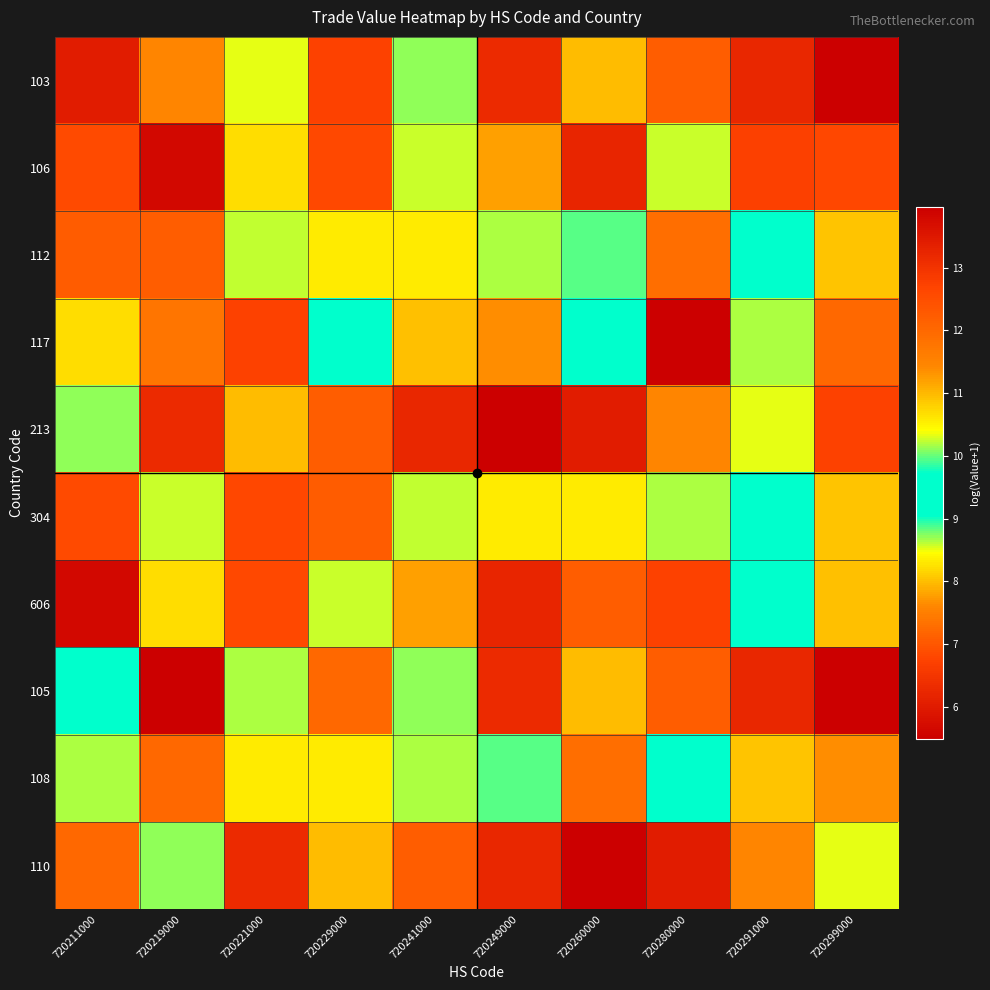

Reading left to right, what are all the values shown in this chart?

103: 720211000=6.0	720219000=7.6	720221000=8.5	720229000=6.7	720241000=8.7	720249000=6.3	720260000=8.0	720280000=7.1	720291000=6.2	720299000=5.5
106: 720211000=12.6	720219000=5.7	720221000=8.2	720229000=6.8	720241000=8.6	720249000=7.8	720260000=6.2	720280000=8.6	720291000=6.7	720299000=12.6
112: 720211000=12.2	720219000=7.1	720221000=10.2	720229000=10.6	720241000=8.3	720249000=8.7	720260000=8.9	720280000=7.3	720291000=9.2	720299000=10.9
117: 720211000=8.2	720219000=7.4	720221000=6.7	720229000=9.6	720241000=10.9	720249000=11.4	720260000=9.6	720280000=14.0	720291000=8.7	720299000=7.2
213: 720211000=8.7	720219000=6.3	720221000=8.0	720229000=7.1	720241000=6.2	720249000=5.5	720260000=6.0	720280000=7.6	720291000=8.5	720299000=6.7
304: 720211000=12.6	720219000=8.6	720221000=12.6	720229000=12.2	720241000=10.2	720249000=10.6	720260000=8.3	720280000=8.7	720291000=9.2	720299000=10.9
606: 720211000=5.7	720219000=8.2	720221000=6.8	720229000=8.6	720241000=7.8	720249000=6.2	720260000=7.1	720280000=6.7	720291000=9.6	720299000=10.9
105: 720211000=9.6	720219000=14.0	720221000=8.7	720229000=7.2	720241000=8.7	720249000=6.3	720260000=8.0	720280000=7.1	720291000=6.2	720299000=5.5
108: 720211000=8.7	720219000=7.2	720221000=10.6	720229000=8.3	720241000=8.7	720249000=8.9	720260000=7.3	720280000=9.2	720291000=10.9	720299000=11.4
110: 720211000=7.2	720219000=8.7	720221000=6.3	720229000=8.0	720241000=7.1	720249000=6.2	720260000=5.5	720280000=6.0	720291000=7.6	720299000=8.5